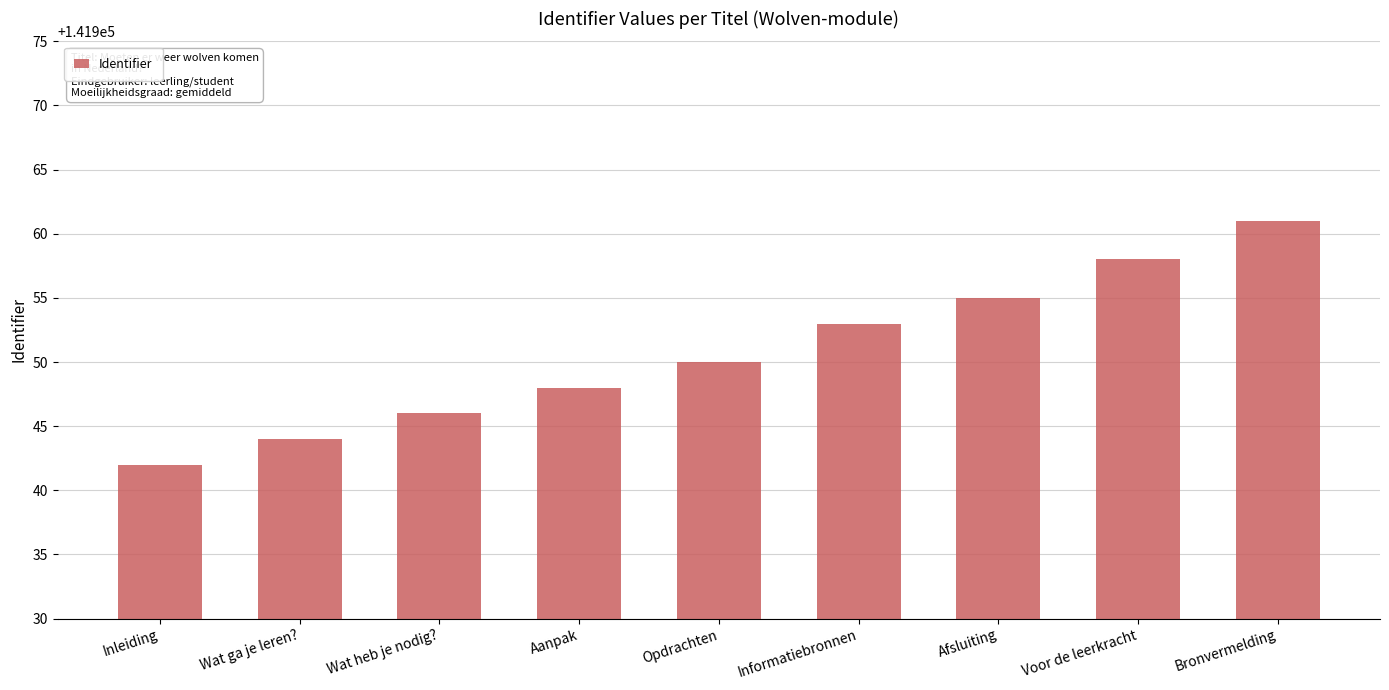

Are the bars grouped side by side (vs. stacked)?

No